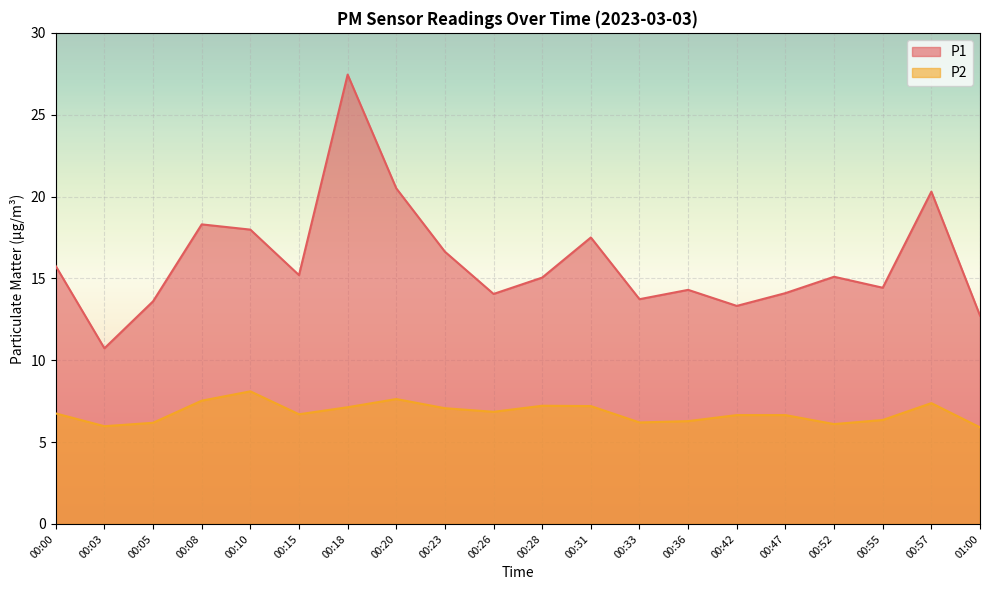

What is the lowest value of the P1 series?

10.7